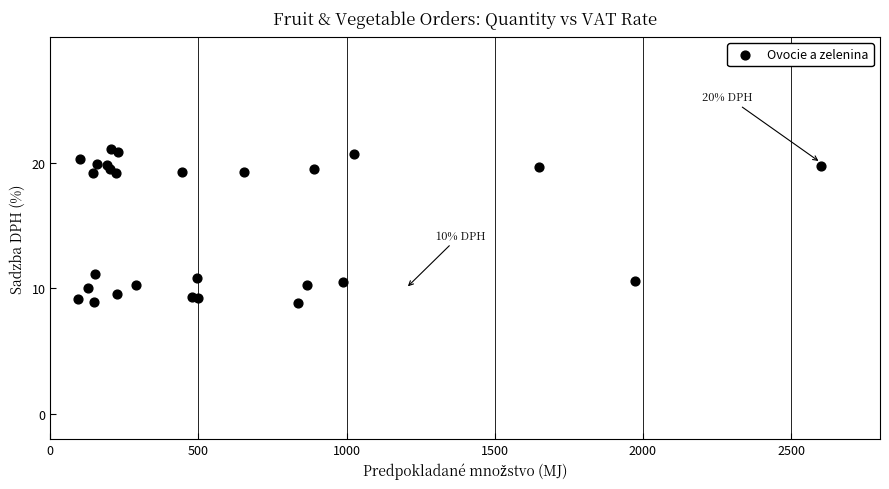

What Y value in the scatter plot is closest to 14?

11.1